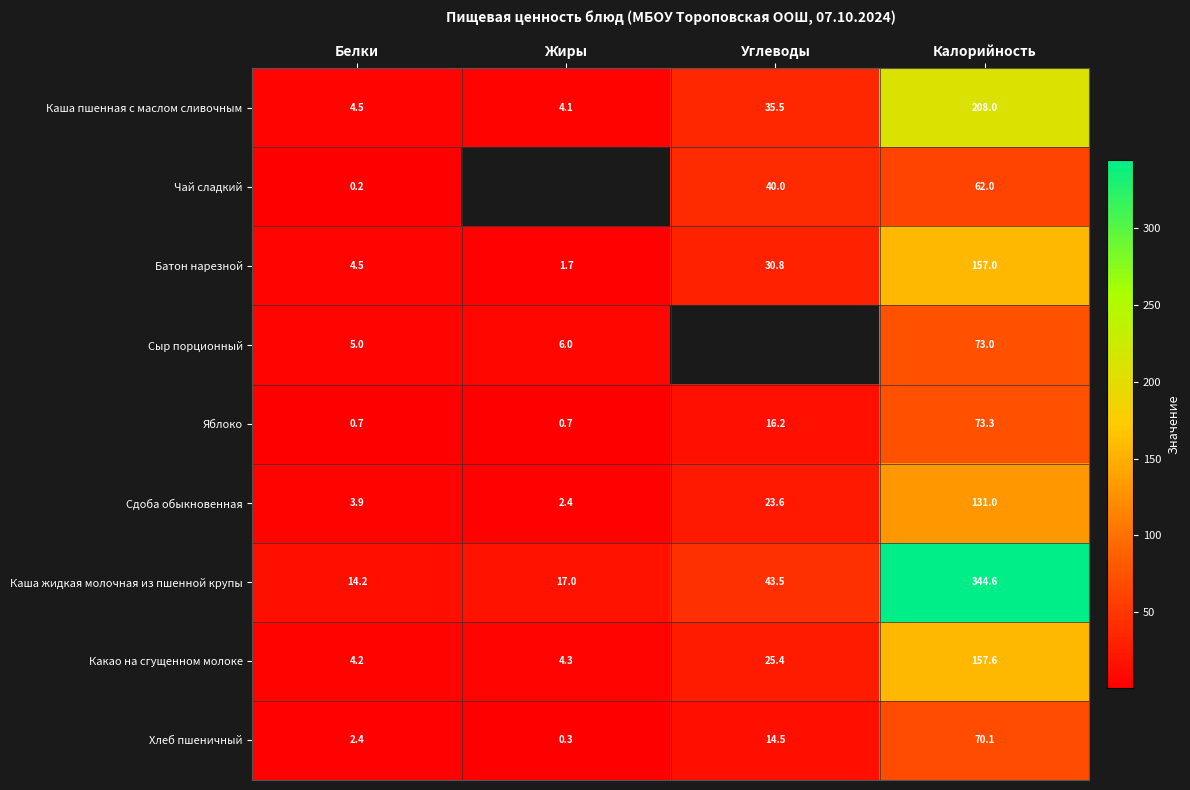

Which category has the lowest value in the Каша жидкая молочная из пшенной крупы series?

Белки